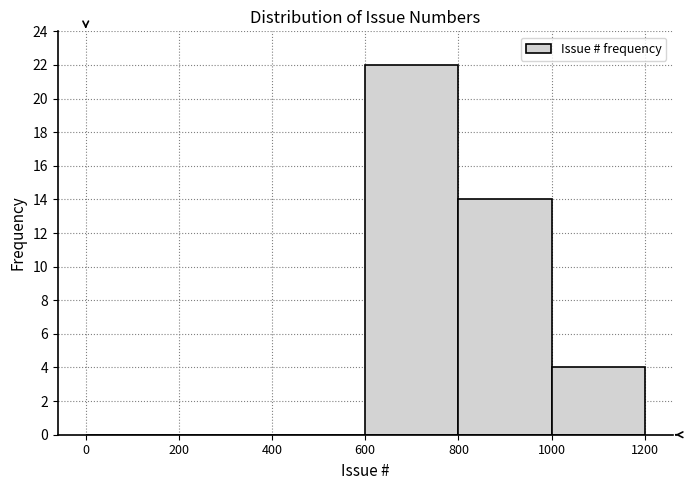

Which range on the x-axis has the tallest bar?

600 to 800